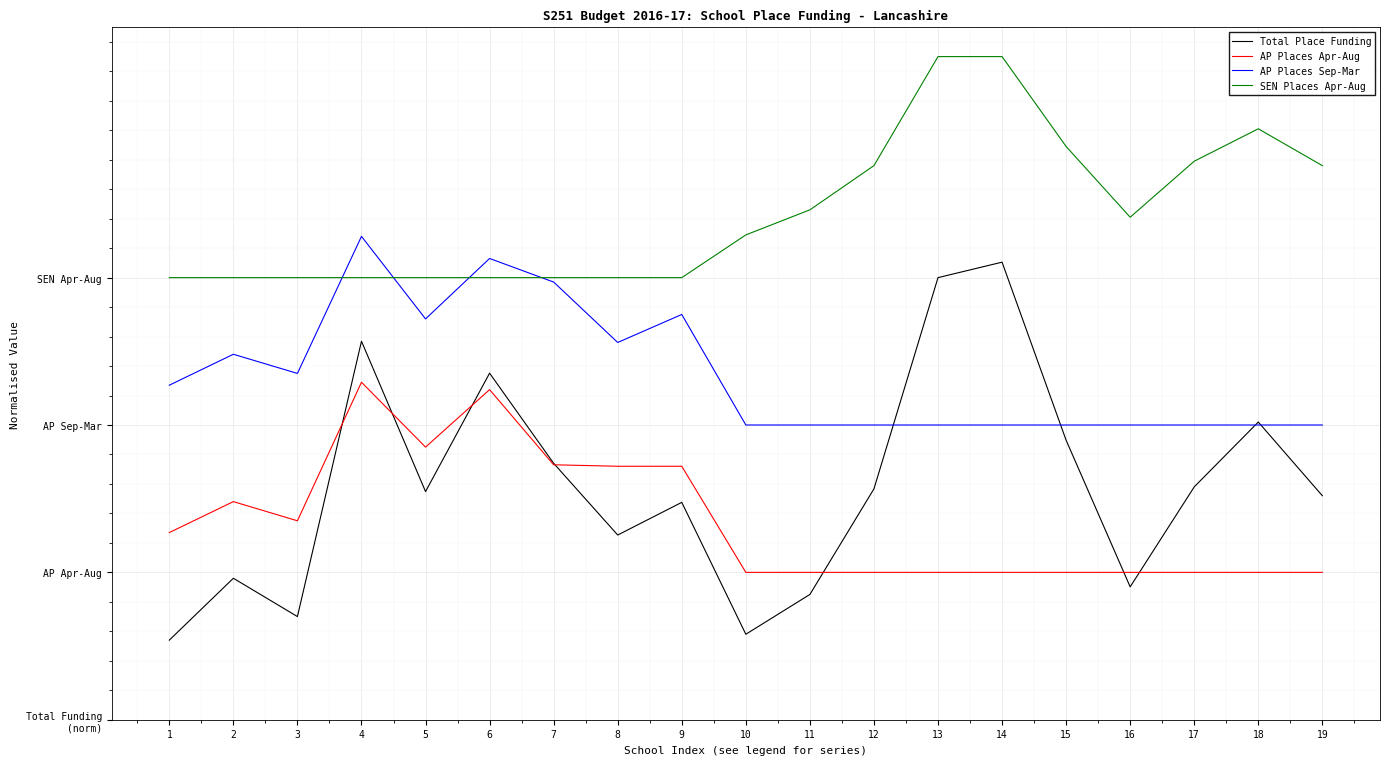

Does the chart have visible grid lines?

Yes